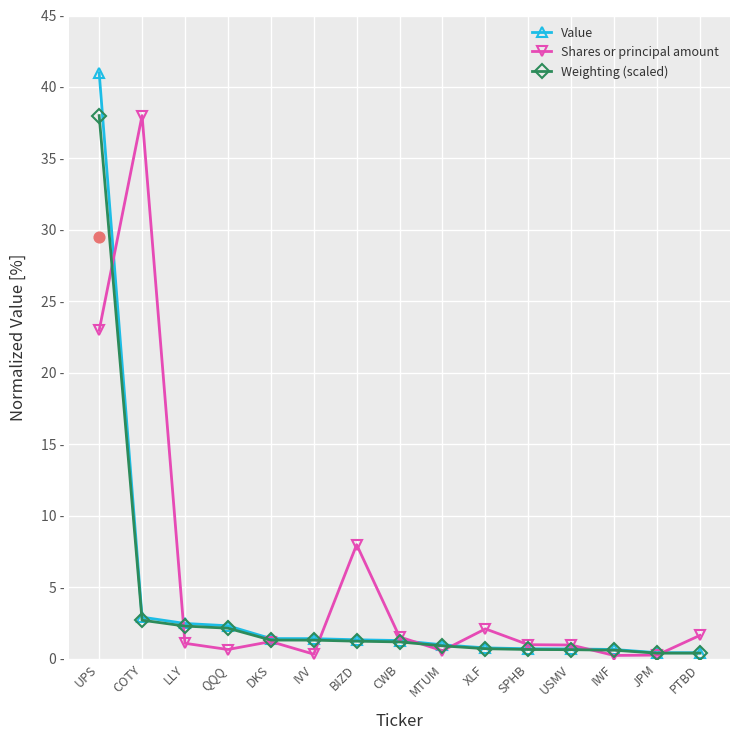

Which series has the largest Y range (max minus min)?

Value